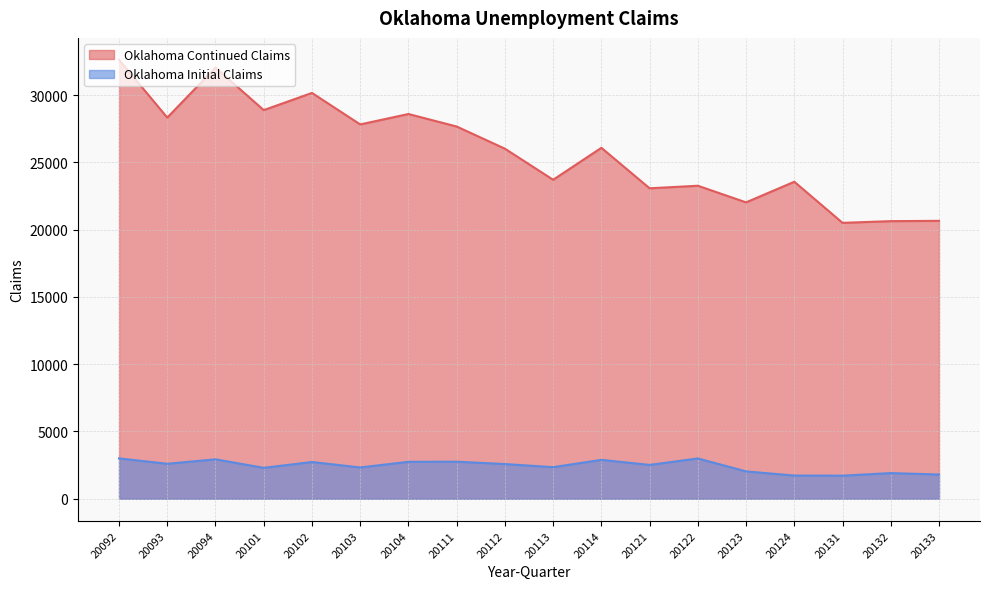

Which series has the widest spread of values?

Oklahoma Continued Claims